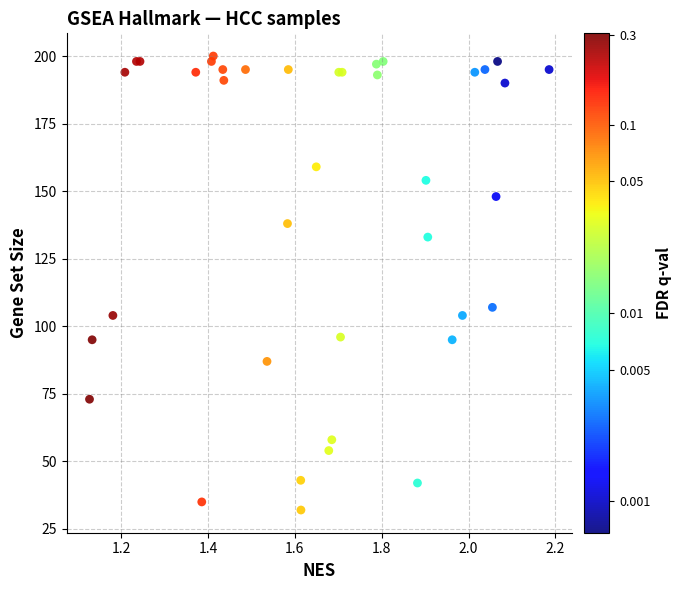

What Y value in the scatter plot is closest to 116?

107